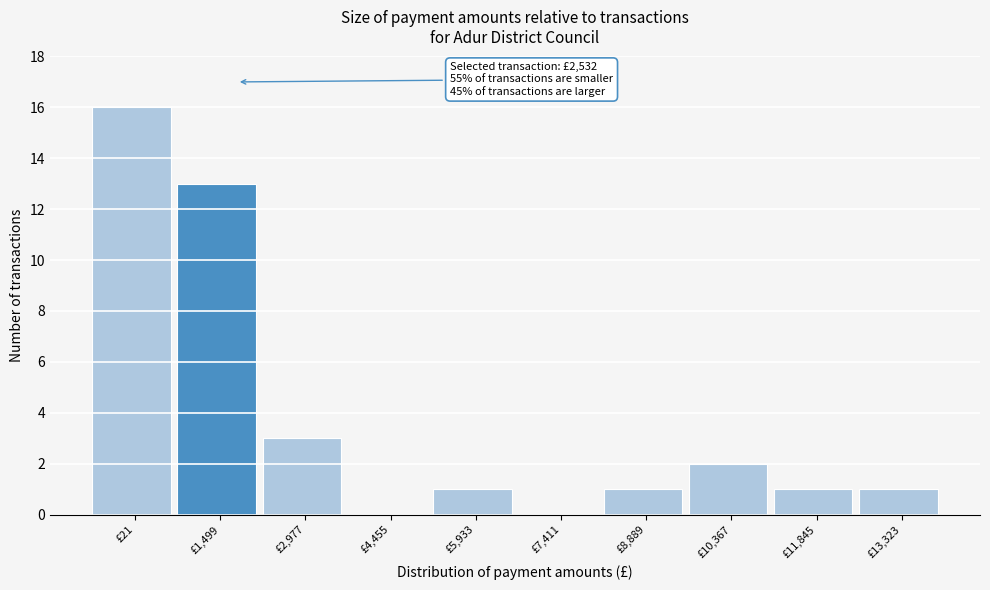

Reading left to right, transcribe all the data shown in this chart.

£21=16	£1,499=13	£2,977=3	£4,455=0	£5,933=1	£7,411=0	£8,889=1	£10,367=2	£11,845=1	£13,323=1